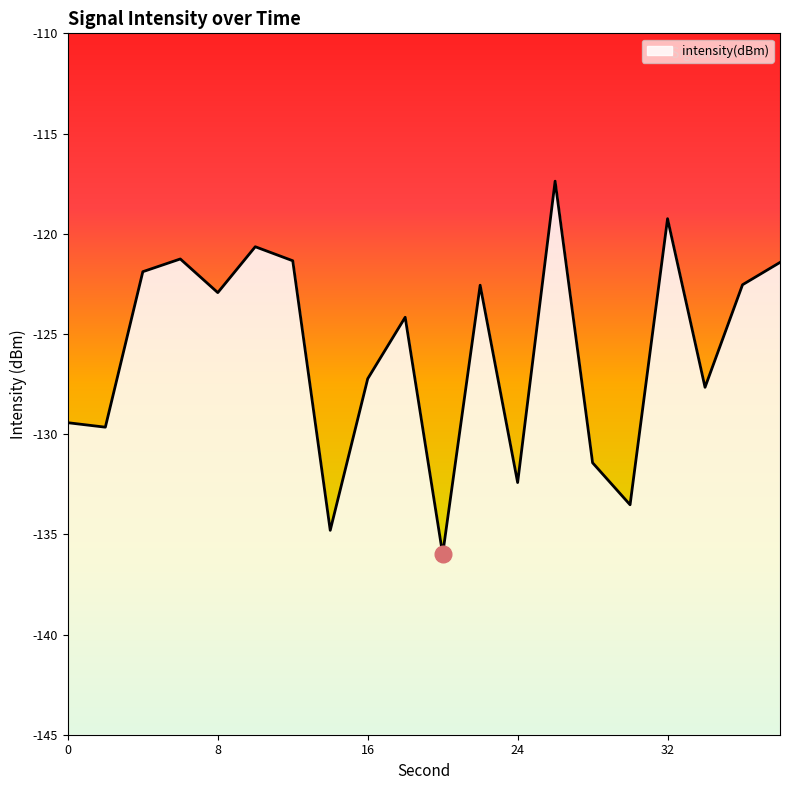

What is the value of the 17th point from the left?

-119.2